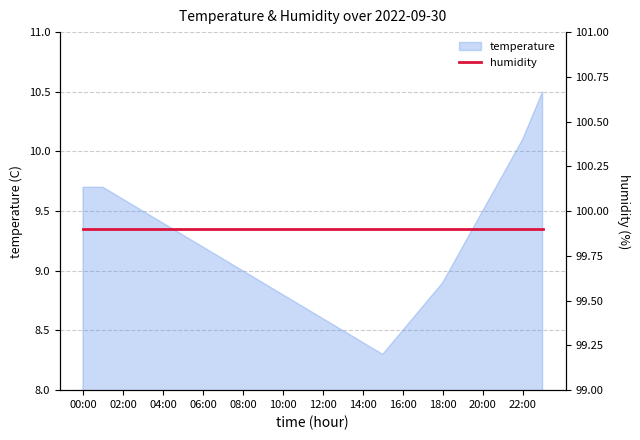

At which category does the chart reach its minimum across all series?

15:00